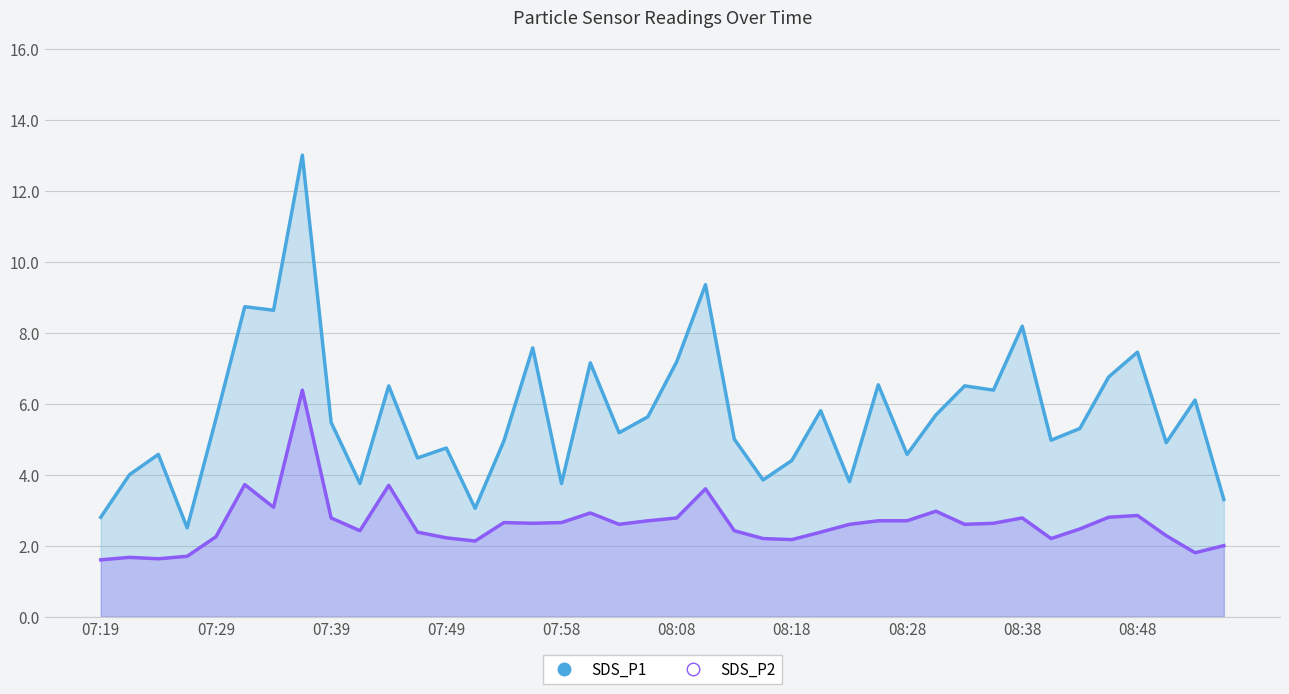

True or false: SDS_P2 has a value of 2.4 at 11.

True